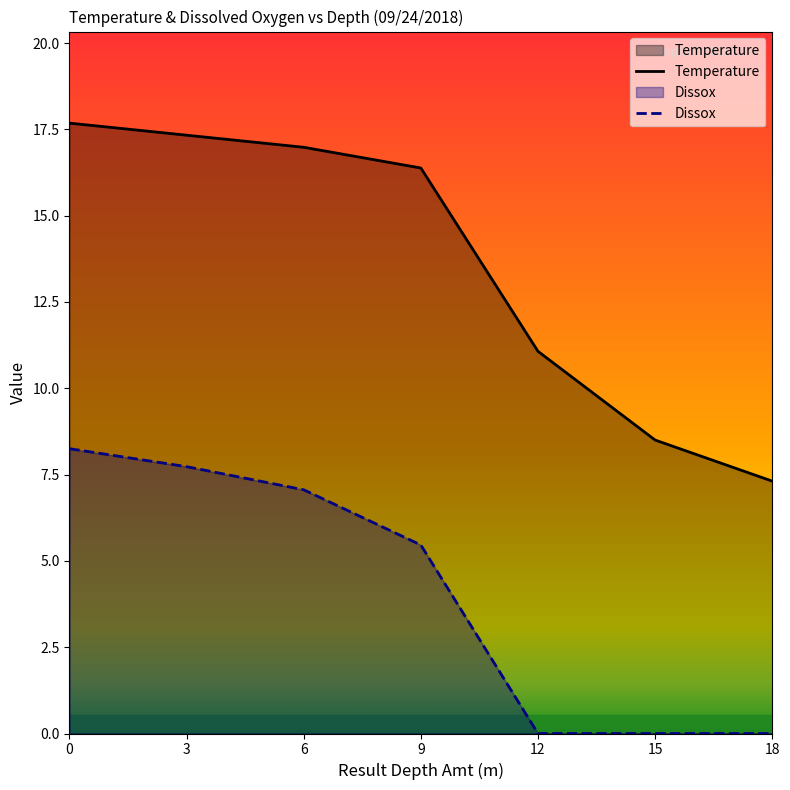

Is it true that Temperature equals 5.0 at 15?

False